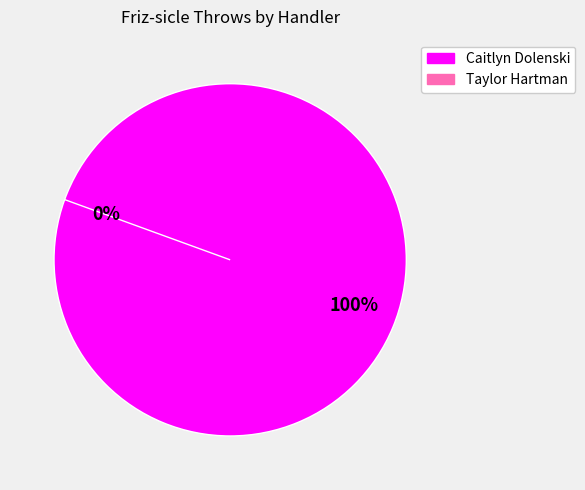

To the nearest percent, what percentage of the pie is Caitlyn Dolenski?

100%